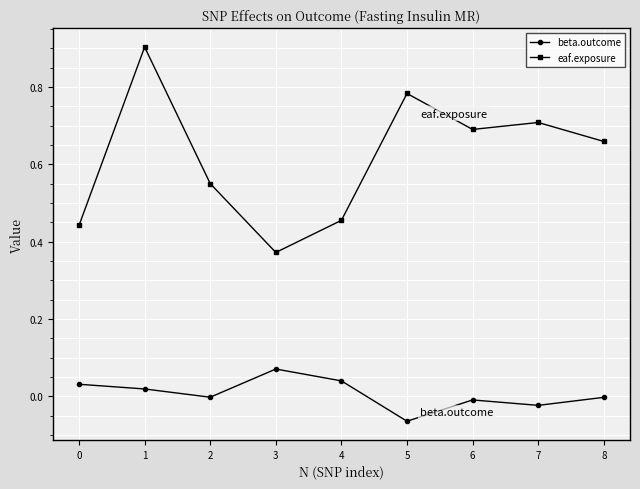

Which label corresponds to the smallest value in the chart?

5